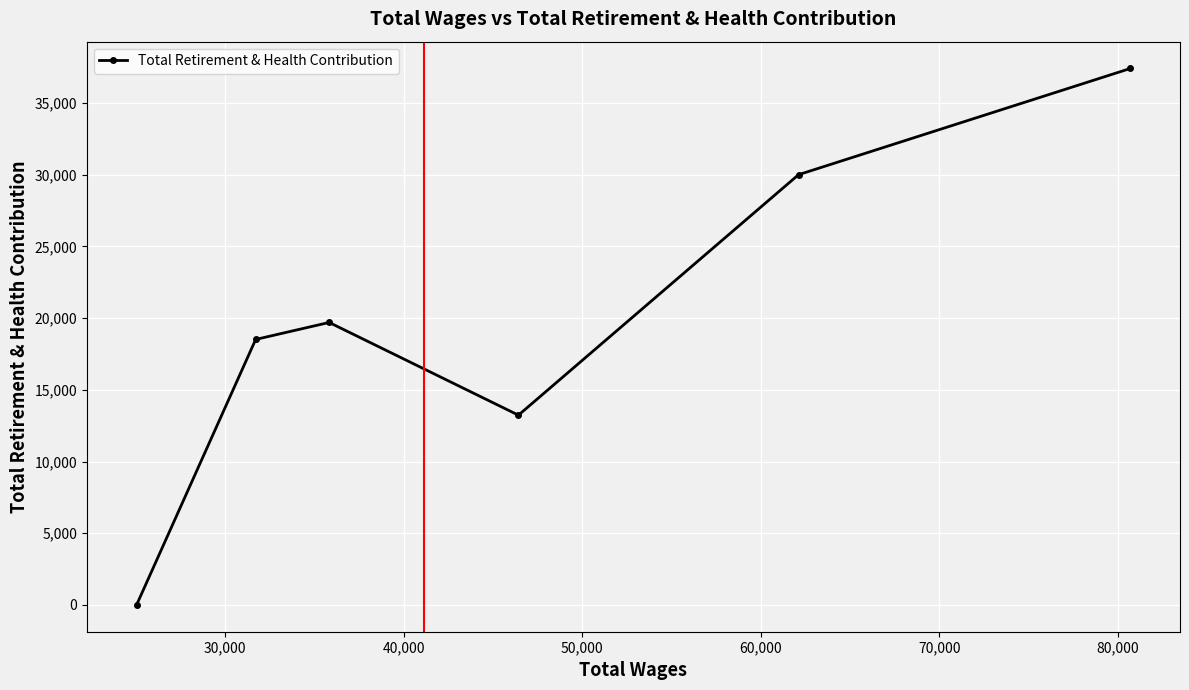

What is the sum of all values?

118881